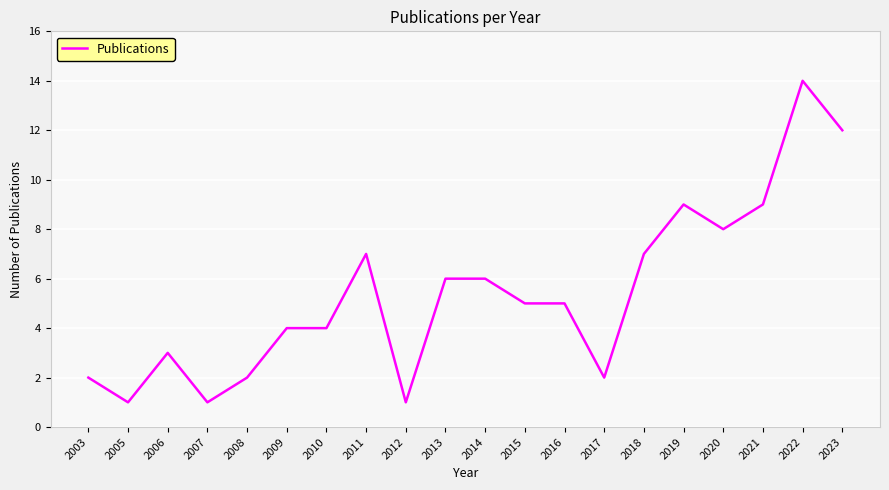

At which category does the chart reach its peak across all series?

2022